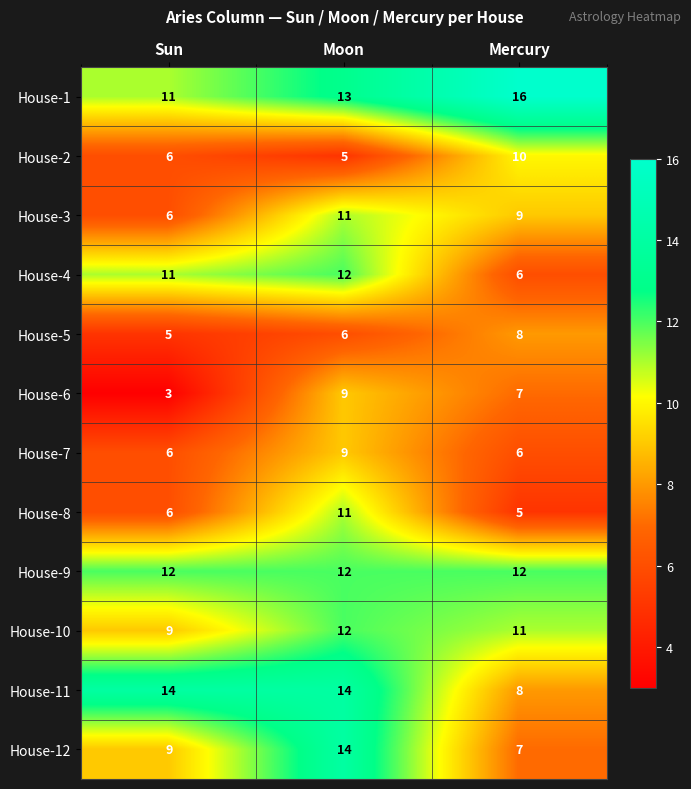

Which series has the largest total across all categories?

House-1